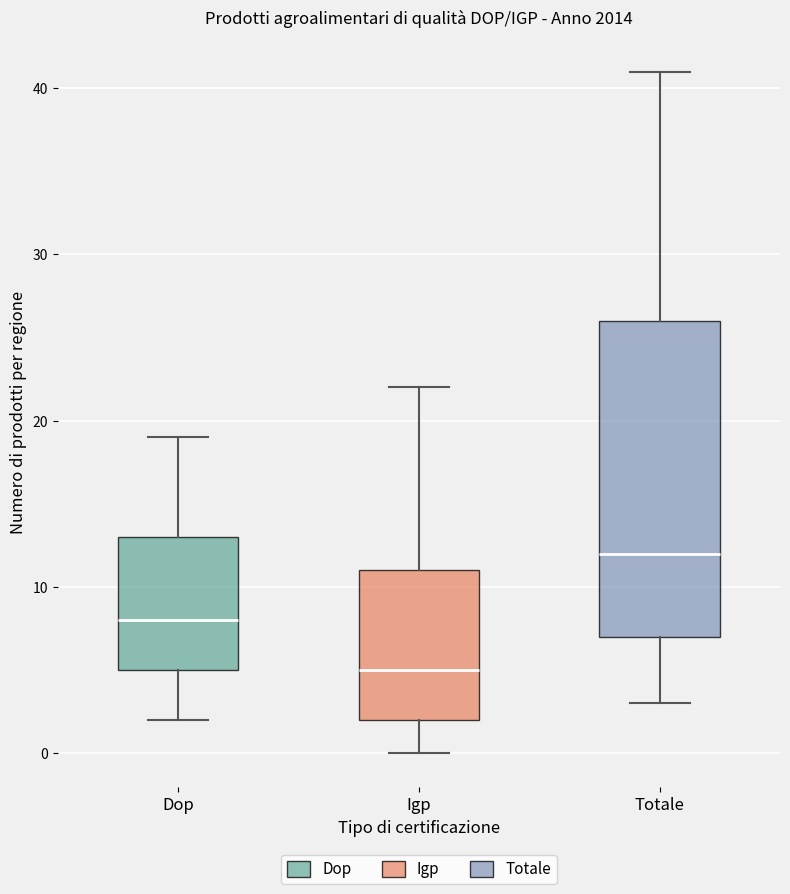

Which box has the lowest median line?

Igp